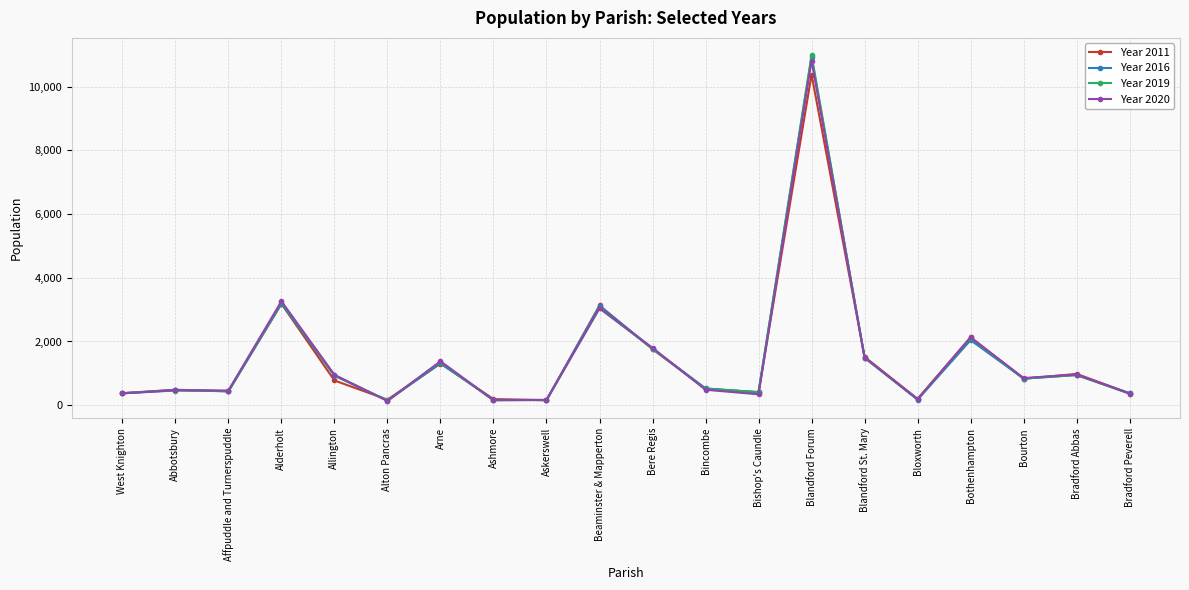

Is it true that Year 2020 equals 961 at Bradford Abbas?

True